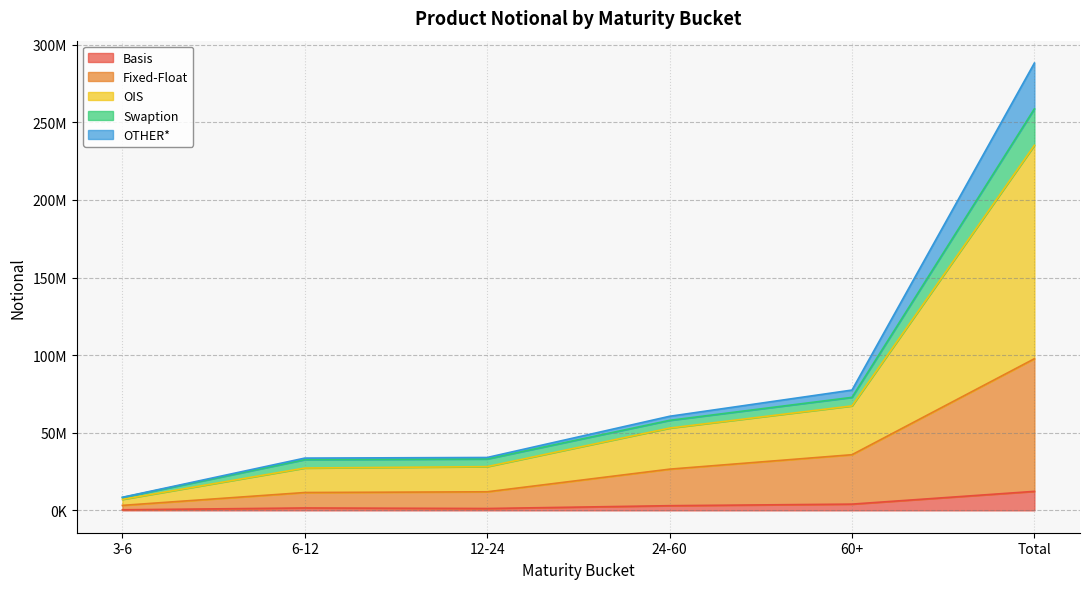

True or false: OIS and OTHER* cross at least once.

False